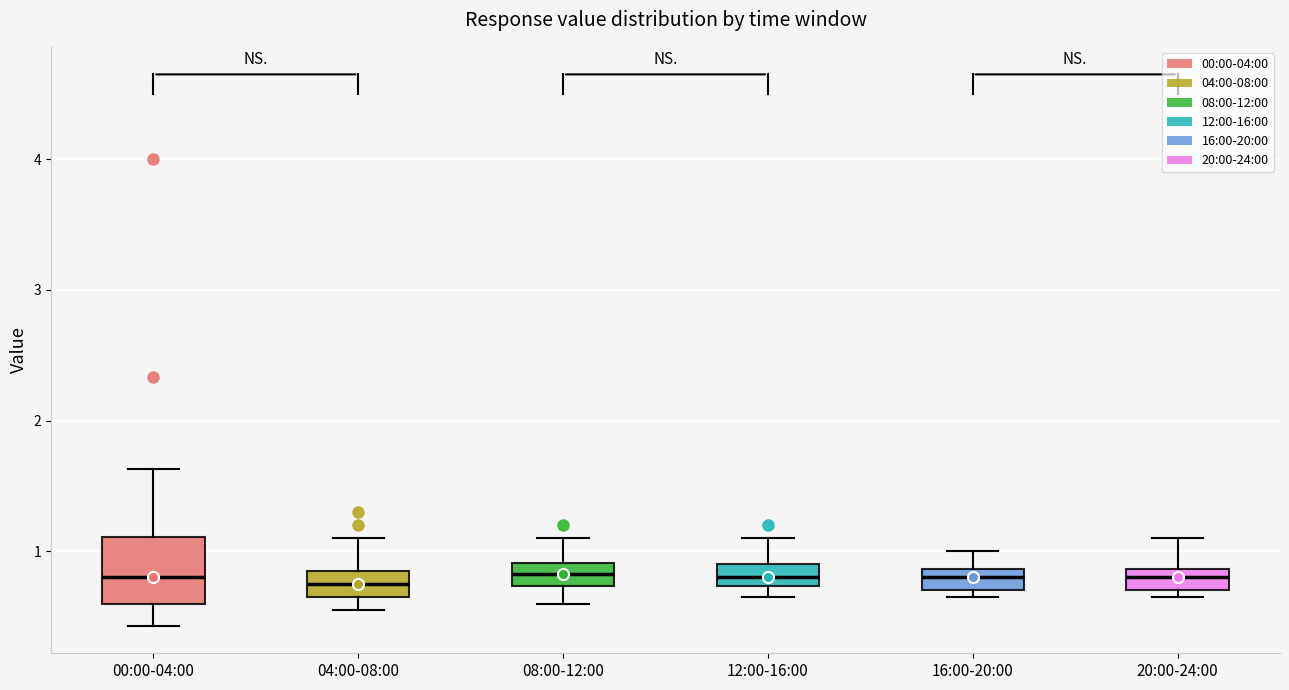

Reading left to right, transcribe this box plot: for each box, give where its median line is, the range the box spans, and where its two whiskers end, as read against the y-axis. The values are not printed on the chart, so give them approximately, as read against the axis.

00:00-04:00: median 0.8, box 0.6 to 1.1, whiskers 0.4 to 1.6
04:00-08:00: median 0.8, box 0.7 to 0.9, whiskers 0.6 to 1.1
08:00-12:00: median 0.8, box 0.7 to 0.9, whiskers 0.6 to 1.1
12:00-16:00: median 0.8, box 0.7 to 0.9, whiskers 0.7 (below the box's lower edge) to 1.1
16:00-20:00: median 0.8, box 0.7 to 0.9, whiskers 0.7 (just below the box's lower edge) to 1.0
20:00-24:00: median 0.8, box 0.7 to 0.9, whiskers 0.7 (just below the box's lower edge) to 1.1